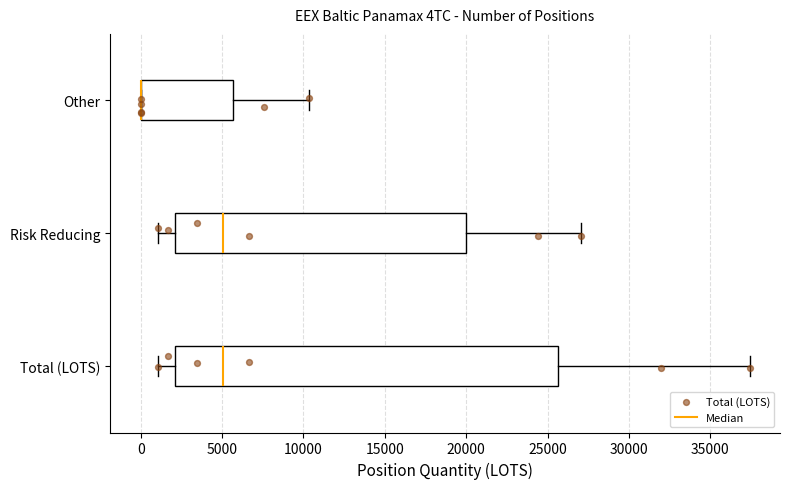

Reading bottom to top, transcribe this box plot: for each box, give where its median line is, the range the box spans, and where its two whiskers end, as read against the x-axis. The values are not printed on the chart, so give them approximately, as read against the axis.

Total (LOTS): median 5000, box 2000 to 25500, whiskers 1000 to 37500
Risk Reducing: median 5000, box 2000 to 20000, whiskers 1000 to 27000
Other: median 0 (drawn on the box's left edge), box 0 to 5500, whiskers 0 to 10500